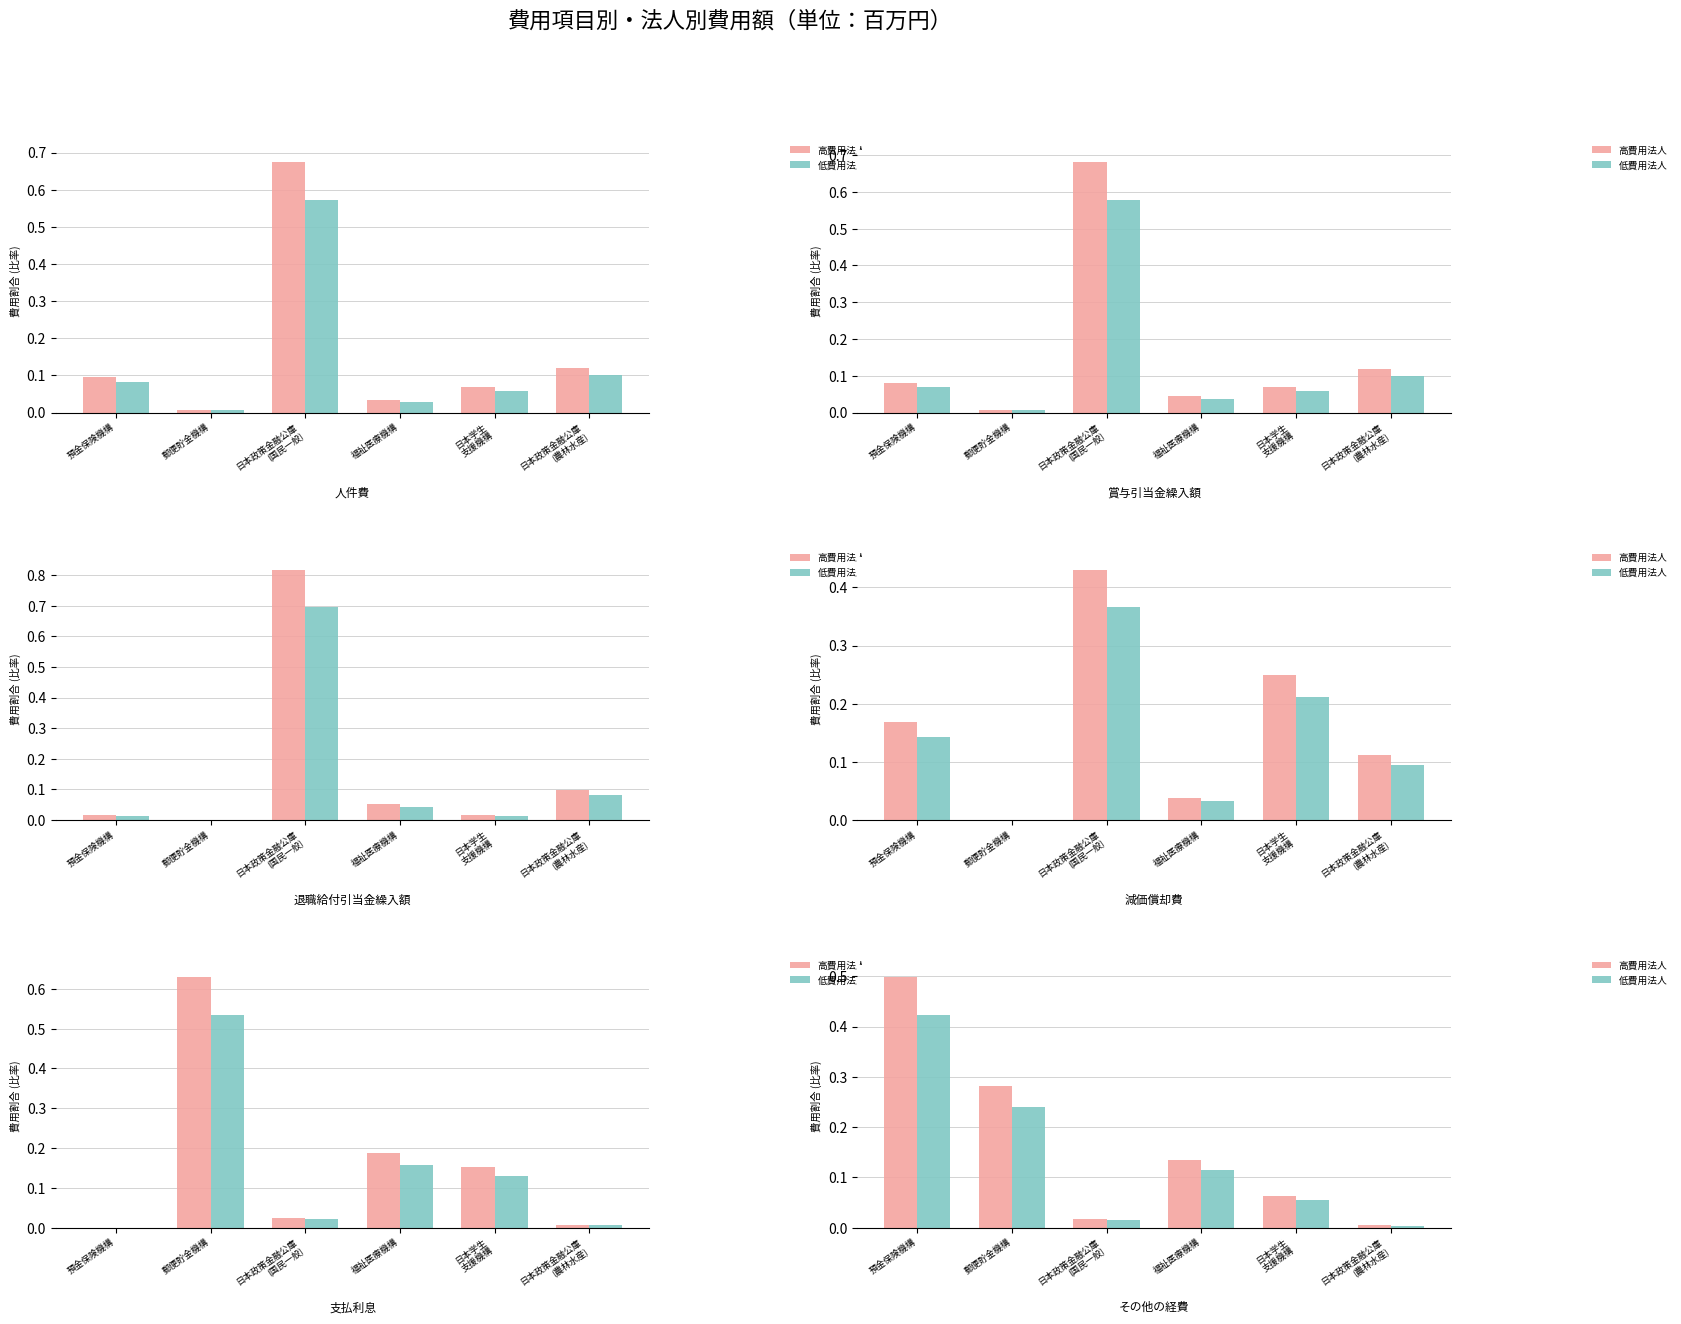

Are the bars grouped side by side (vs. stacked)?

Yes